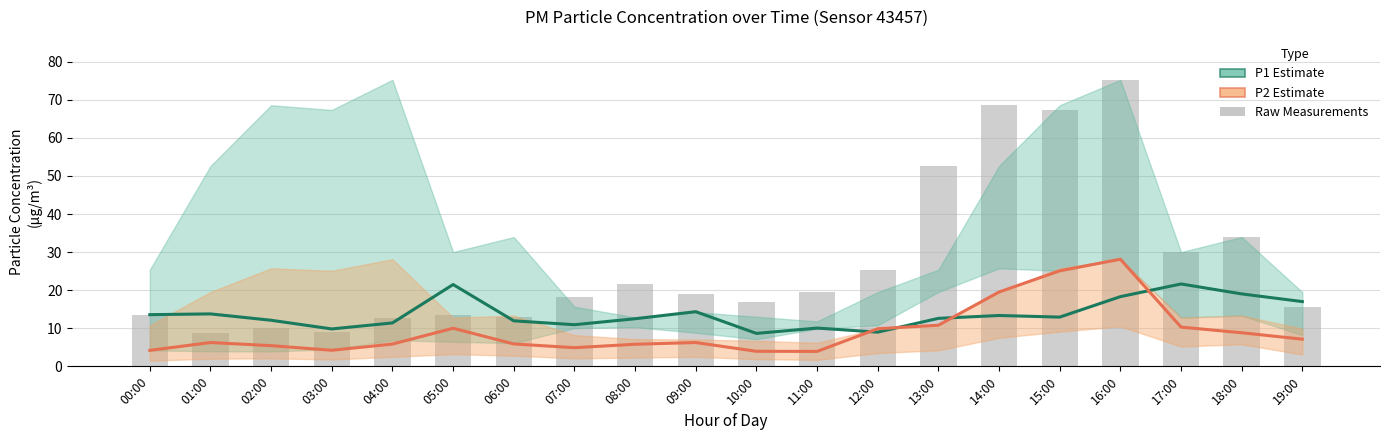

Reading left to right, transcribe all the data shown in this chart.

P1 (PM10): 13.6	13.8	12.1	9.8	11.4	21.5	11.9	10.9	12.5	14.3	8.7	10.1	9.0	12.6	13.3	12.9	18.3	21.6	19.0	17.0
P2 (PM2.5): 4.2	6.2	5.4	4.2	5.8	10.0	5.9	4.9	5.8	6.2	4.0	3.9	9.9	10.8	19.5	25.1	28.1	10.3	8.8	7.1